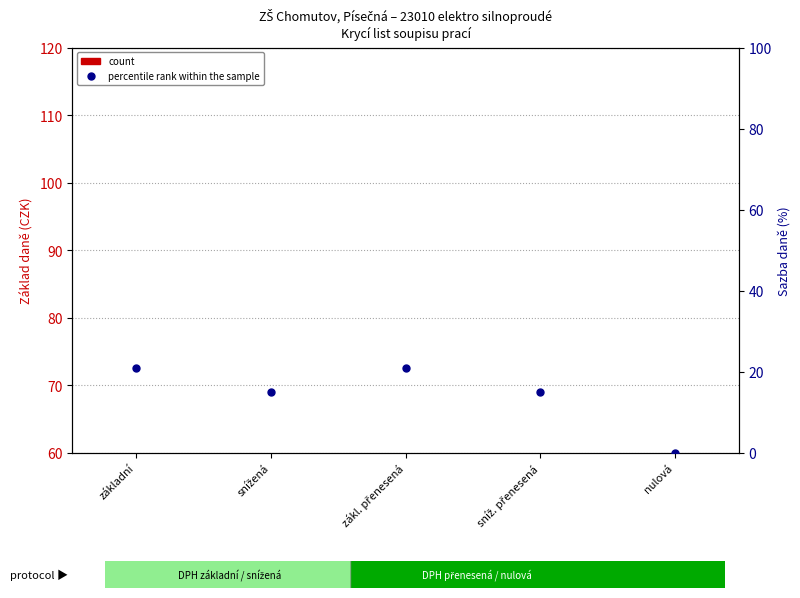

Rank the series by their maximum value, from highest to lowest.

percentile rank within the sample, count